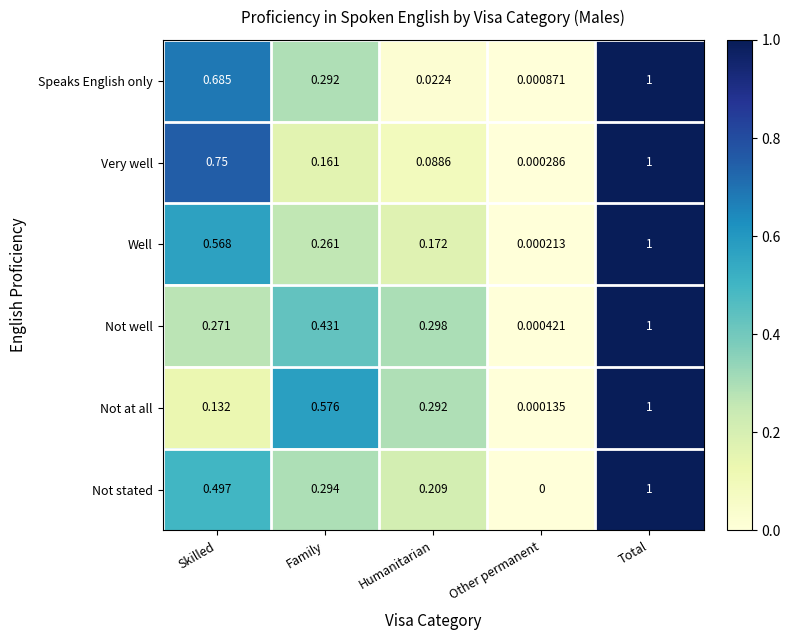

At Family, list the series in order from largest to smallest.

Not at all, Not well, Not stated, Speaks English only, Well, Very well